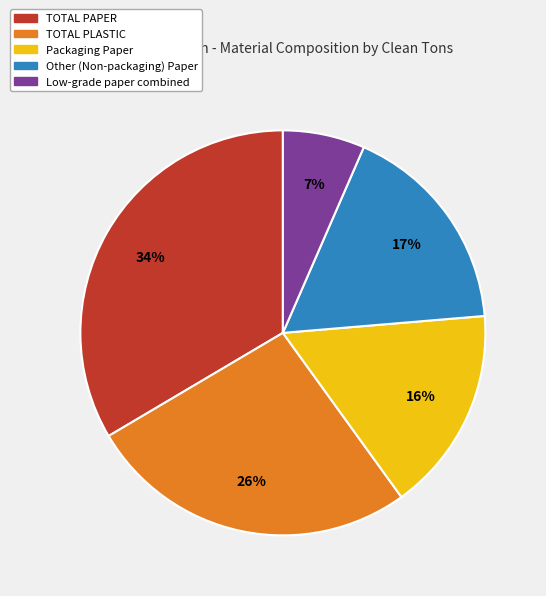

Do Low-grade paper combined and Other (Non-packaging) Paper together represent more than half of the pie?

No